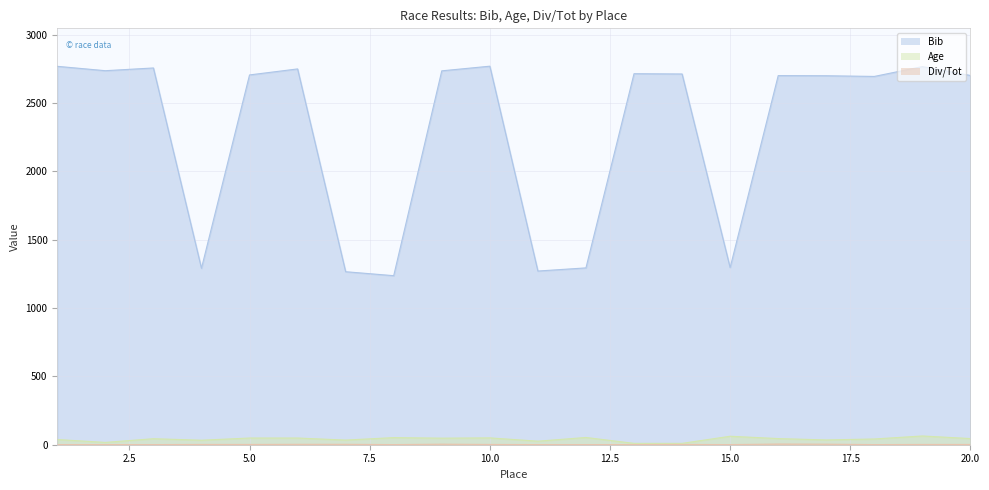

What is the difference between the second highest and minimum values in the Age series?

52